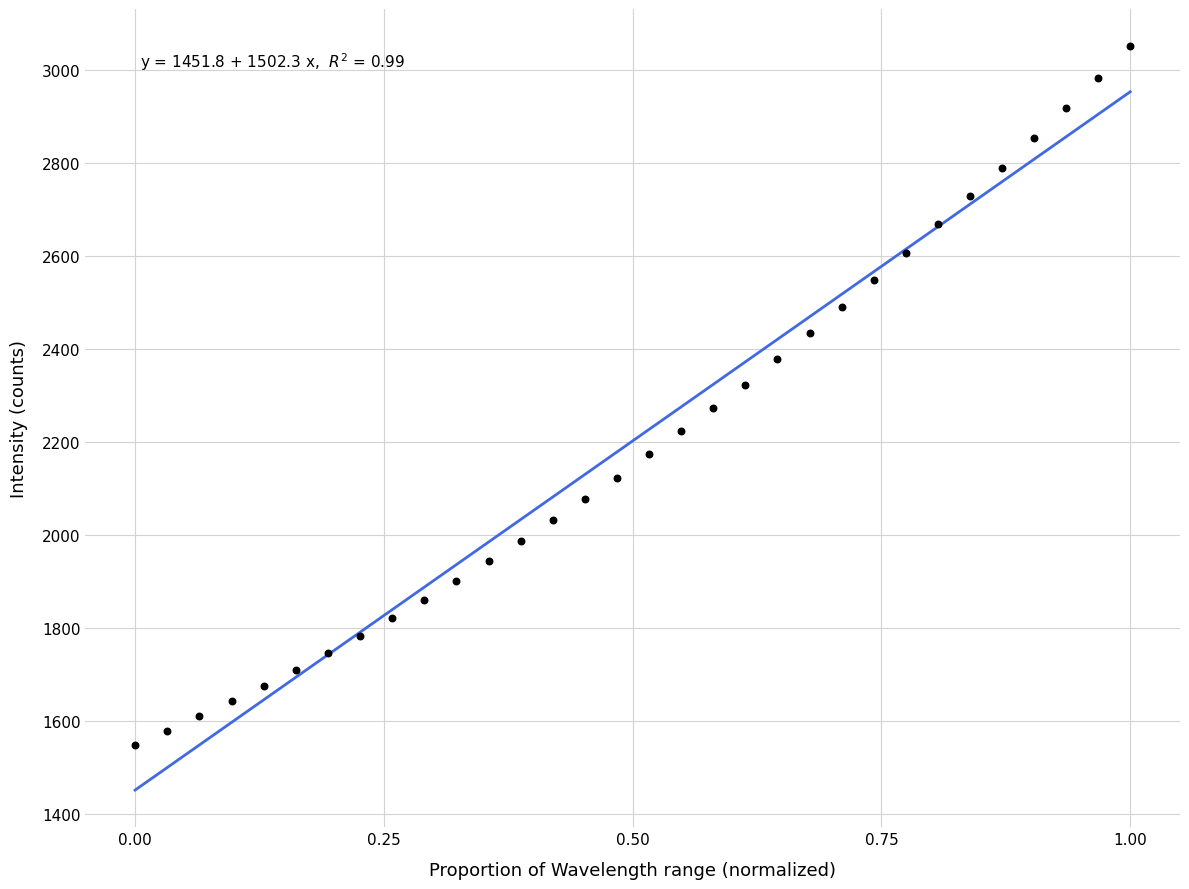

What is the range of X values (max minus min)?

1.0